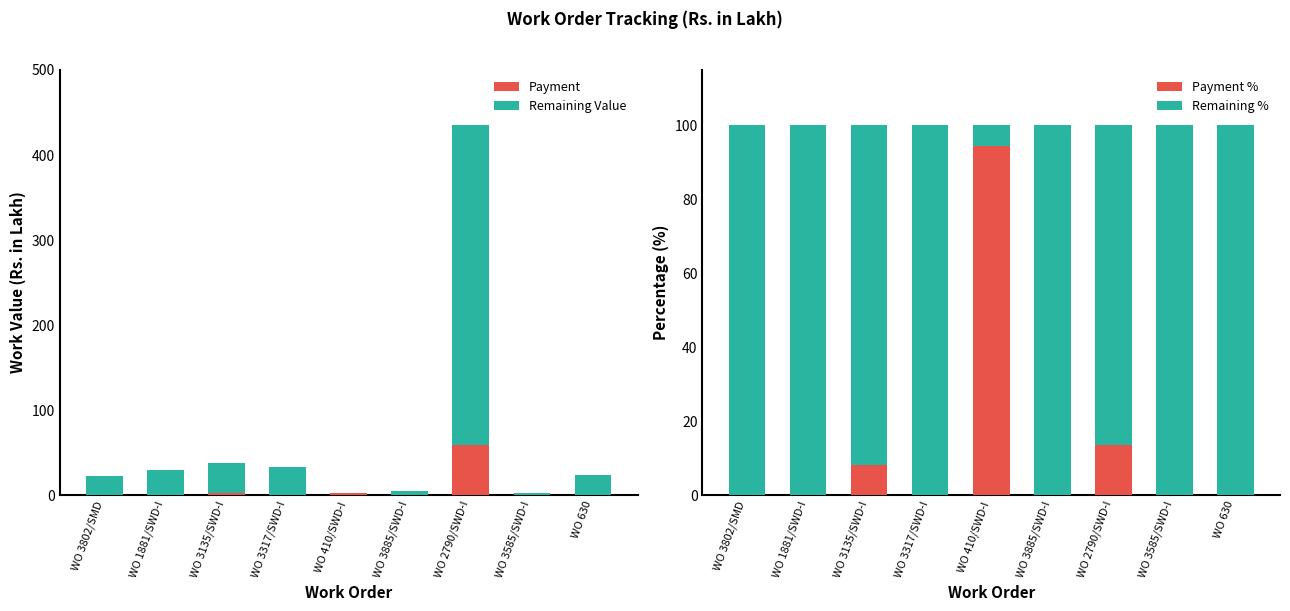

Read the Remaining % value at WO 3135/SWD-I.

91.8